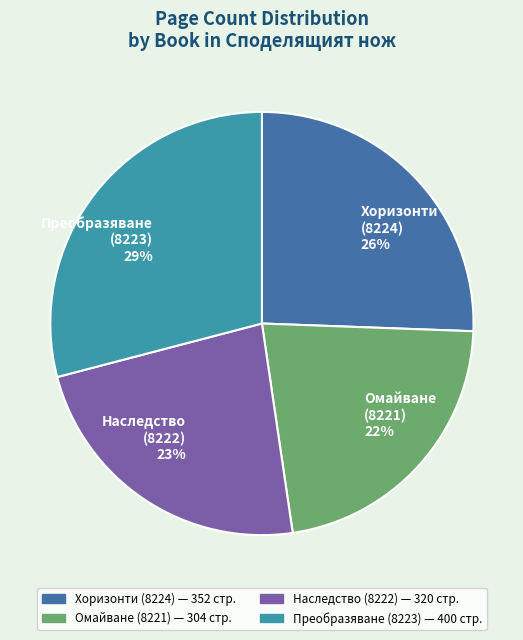

Combined, do Омайване (8221) and Наследство (8222) account for over 50%?

No